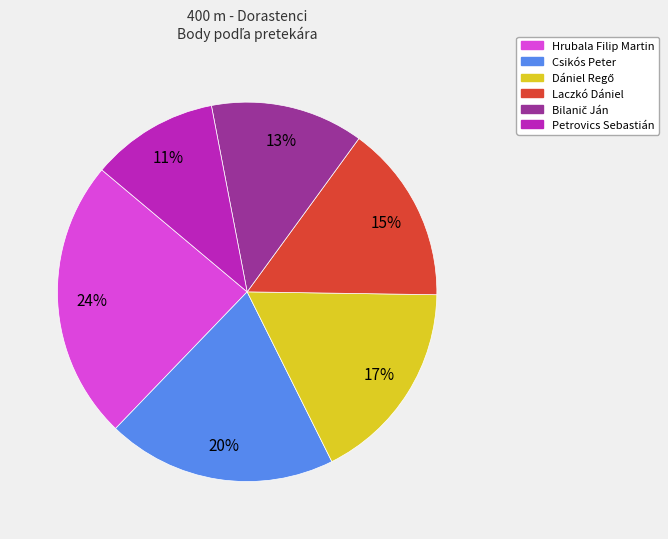

To the nearest percent, what is the difference between the largest and smallest slice percentages?

13%